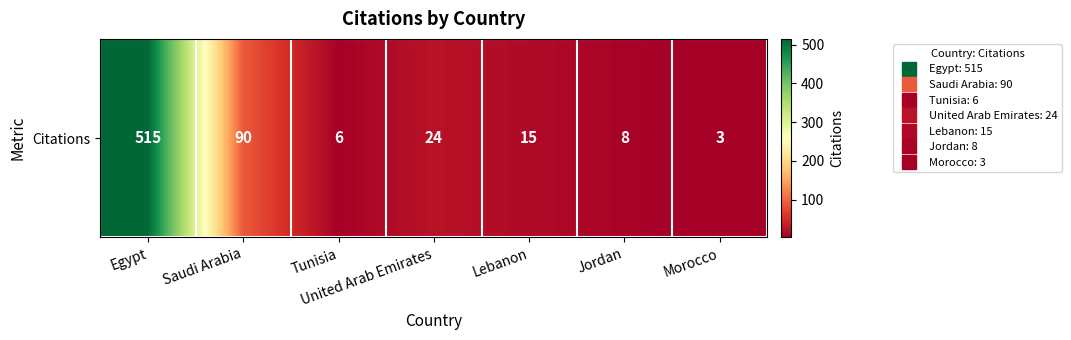

What is the sum of the values at Egypt and Lebanon?

530